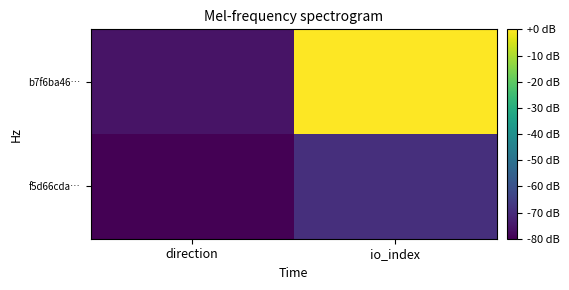

Reading left to right, what are all the values shown in this chart?

f5d66cda…: direction=-80.0	io_index=-69.2
b7f6ba46…: direction=-75.7	io_index=0.0